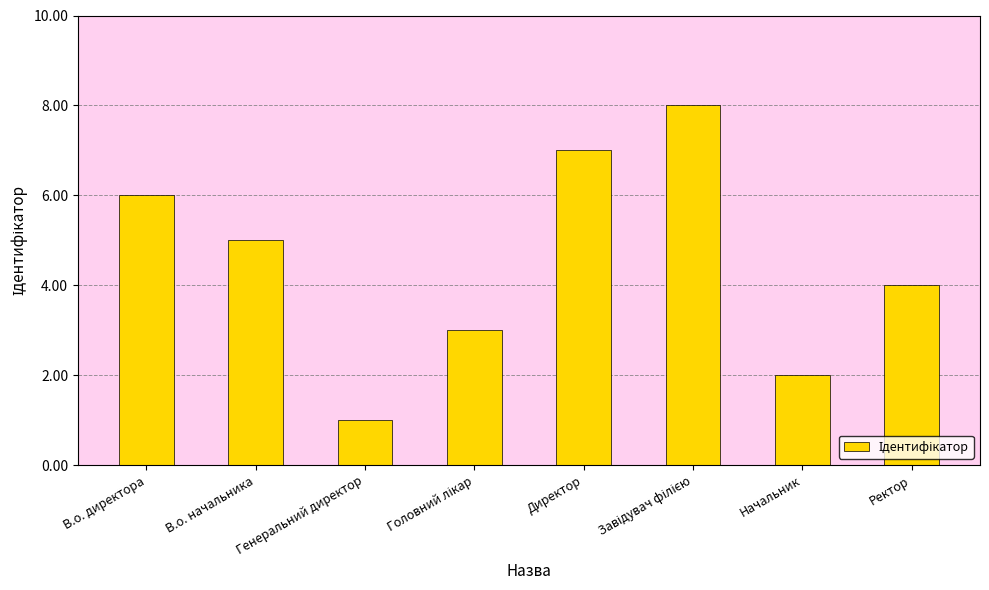

The value at Ректор is 6. True or false?

False